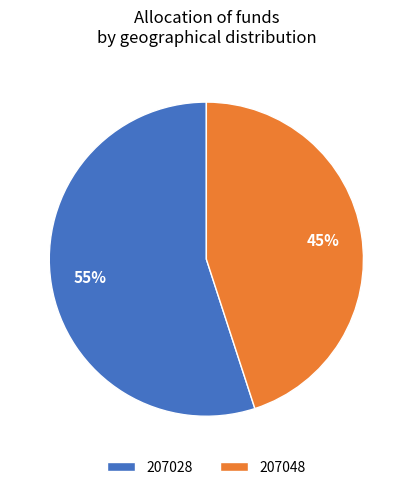

Is there any slice that represents more than half of the pie?

Yes